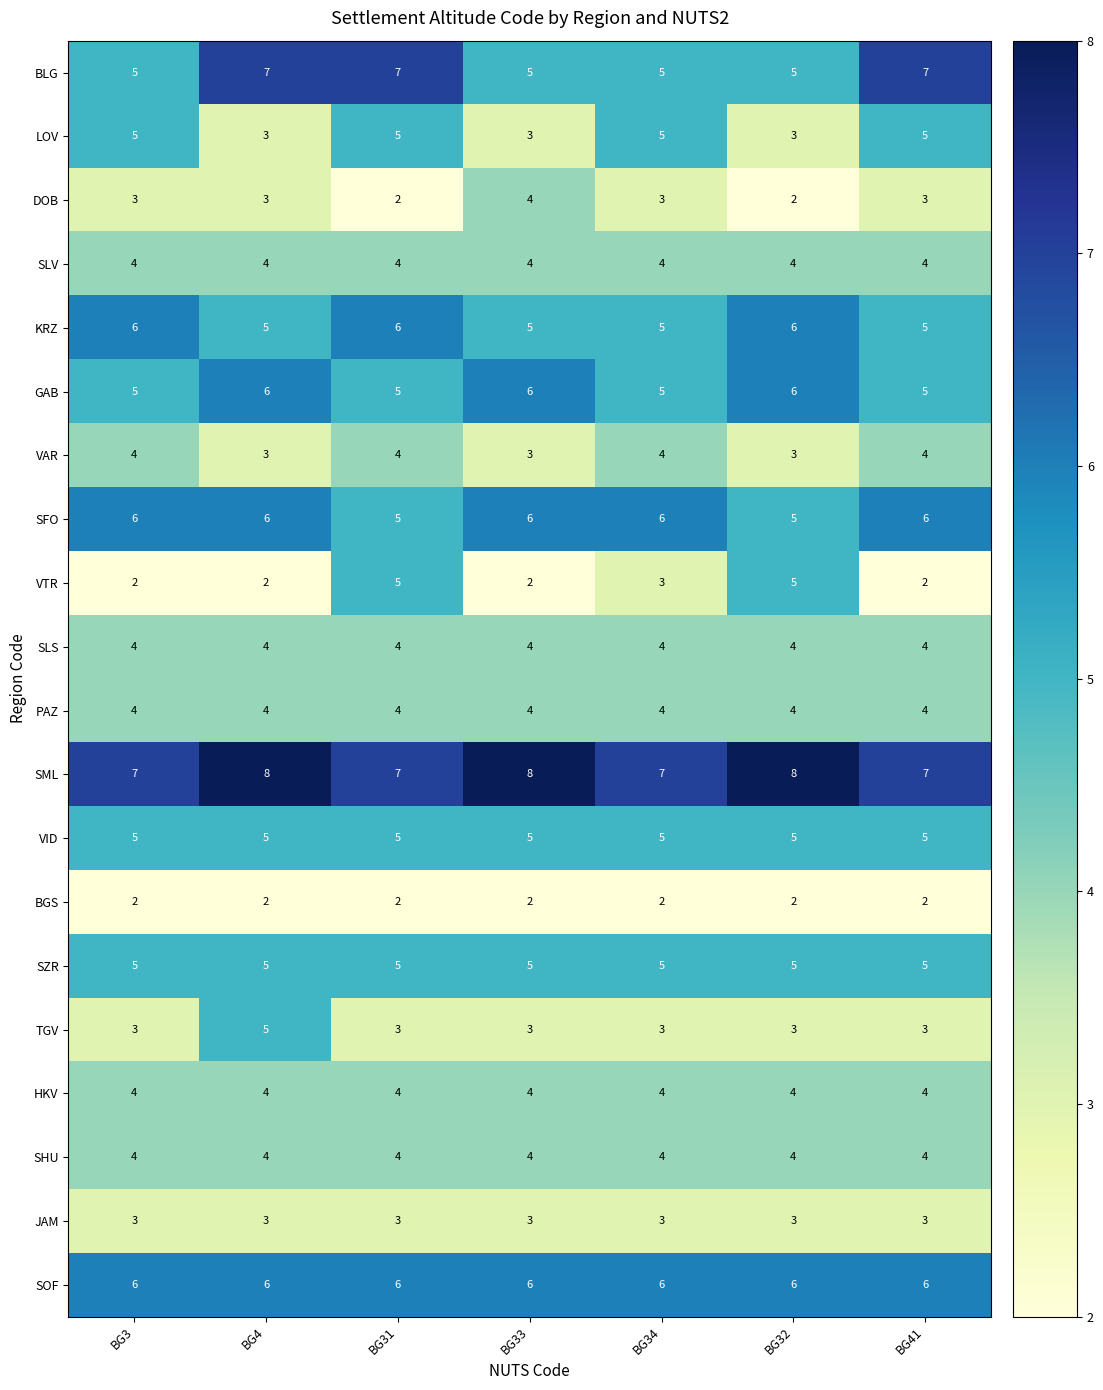

What is the maximum value shown in the chart?

8